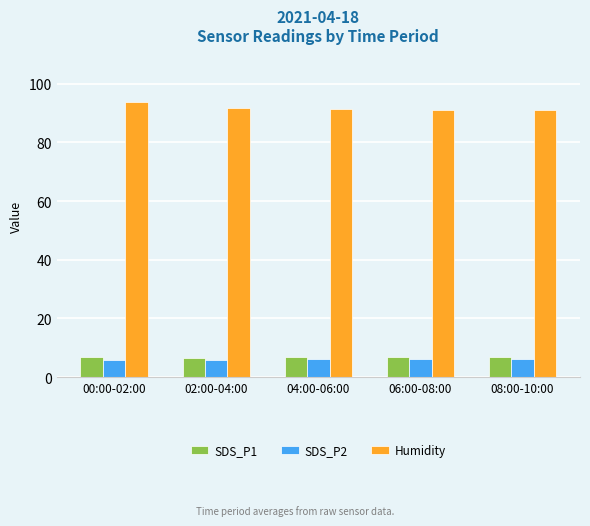

What is the maximum value for SDS_P2?

6.3